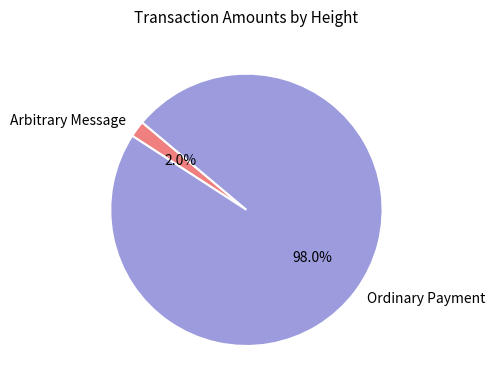

How many slices are in this pie chart?

2